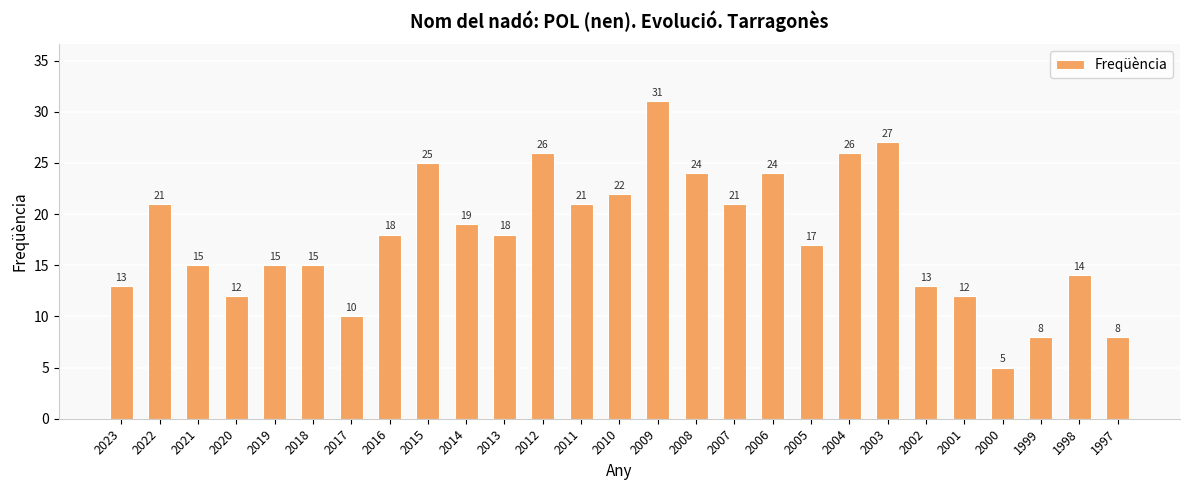

What is the minimum value shown in the chart?

5